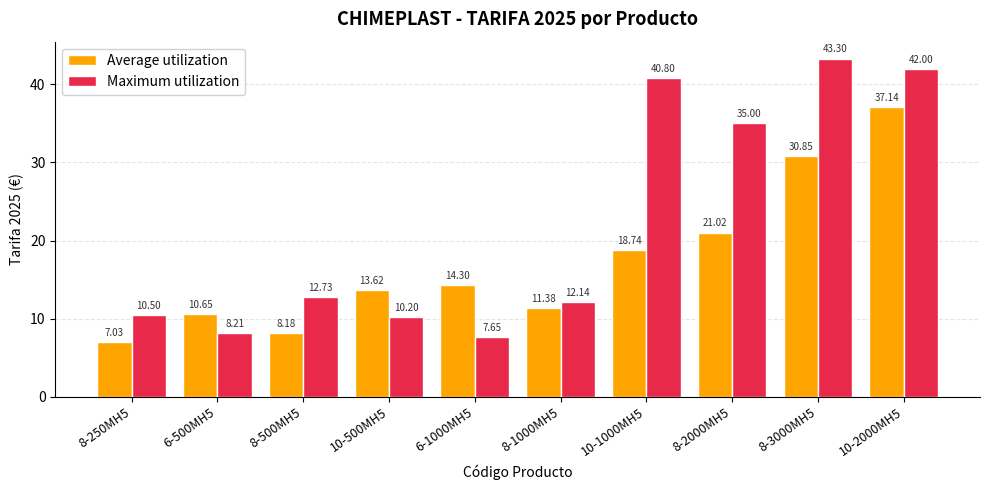

What is the difference between the highest and lowest values at 10-1000MH5?

22.1